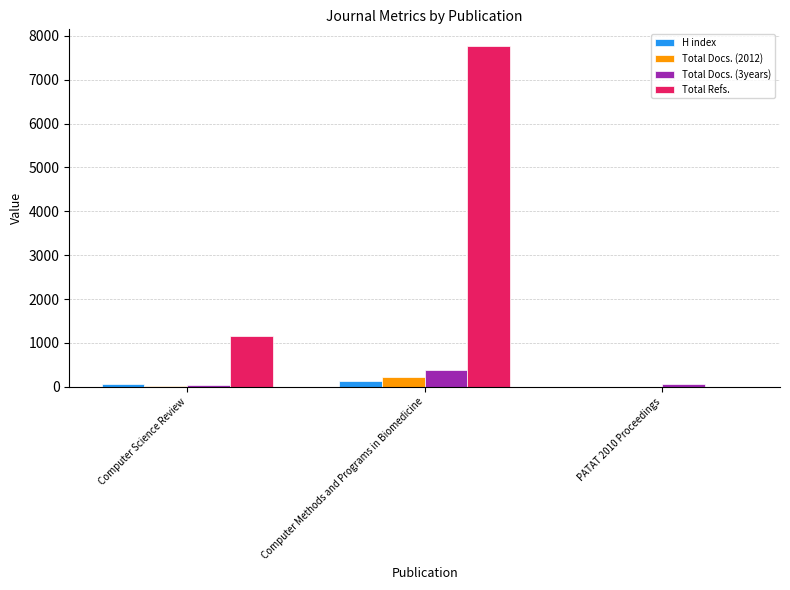

Which series has the widest spread of values?

Total Refs.